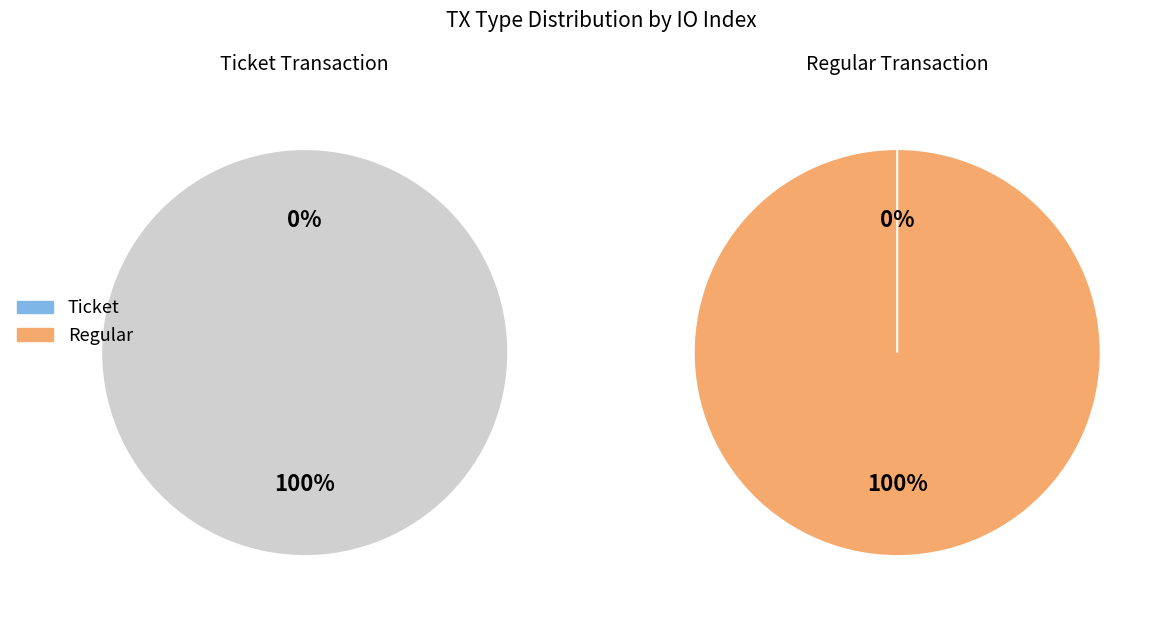

Is there any slice that represents more than half of the pie?

Yes